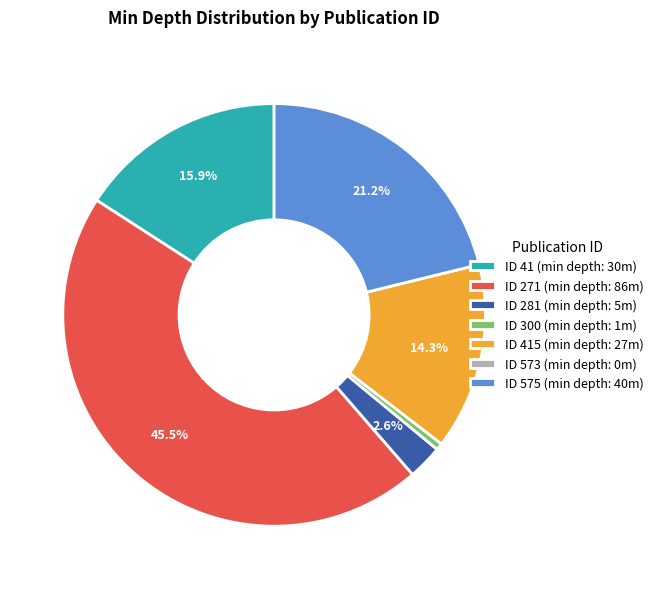

Is ID 575 (min depth: 40m) the majority of the pie?

No